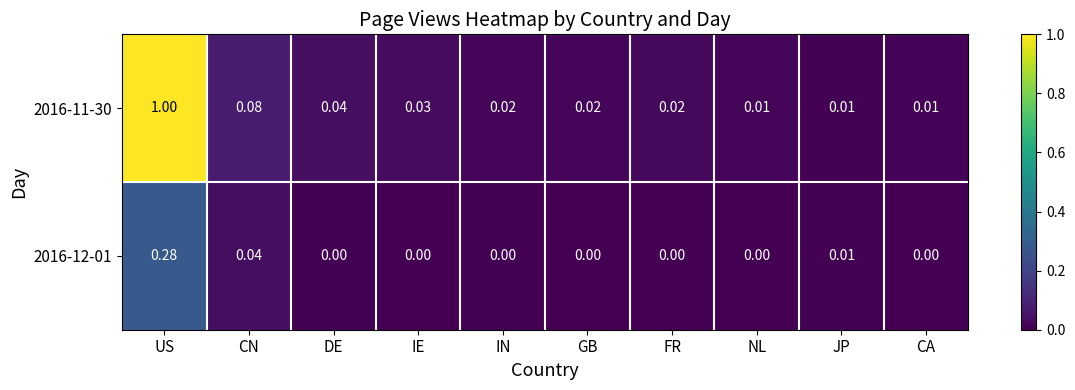

What is the maximum value shown in the chart?

1.0